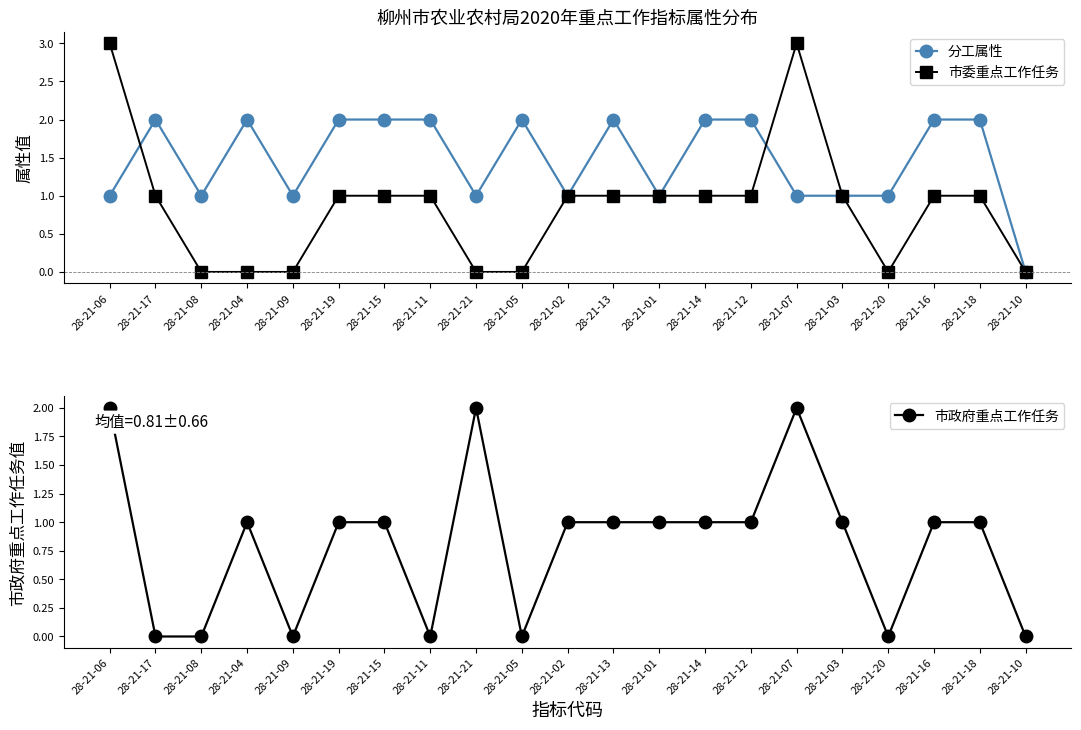

What are all the series names shown in the legend?

分工属性, 市委重点工作任务, 市政府重点工作任务